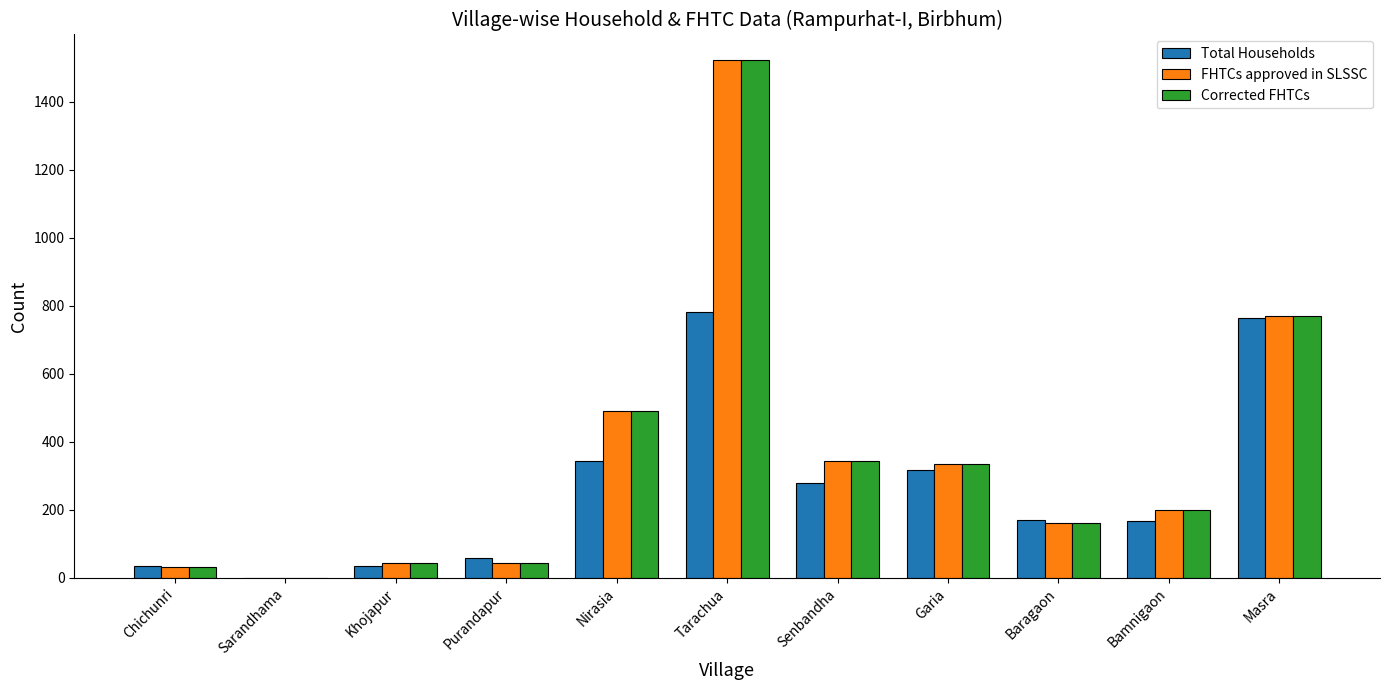

What is the sum of the FHTCs approved in SLSSC values at Bamnigaon and Purandapur?

243